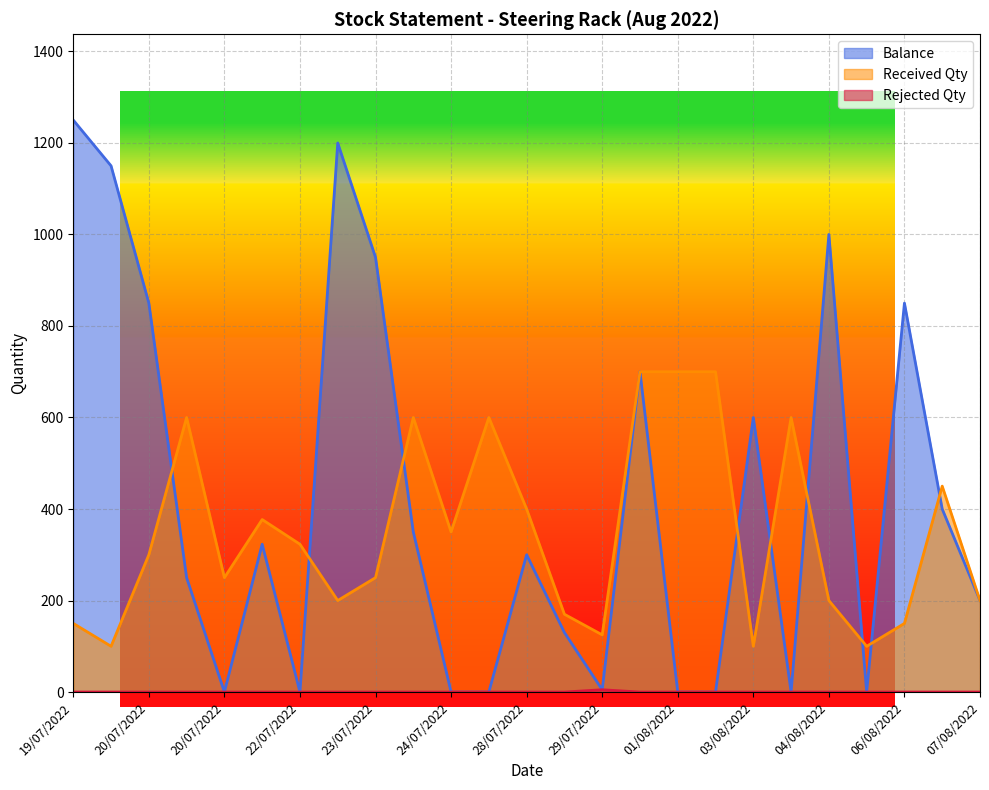

What is the average value of the Balance series?

420